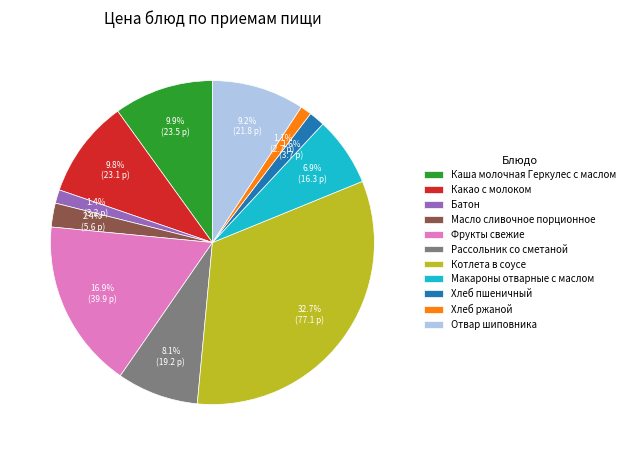

How many segments does this pie chart have?

11